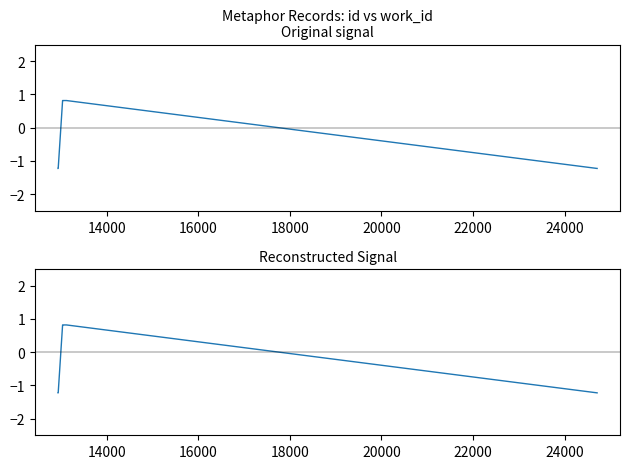

What is the greatest value displayed?

0.8